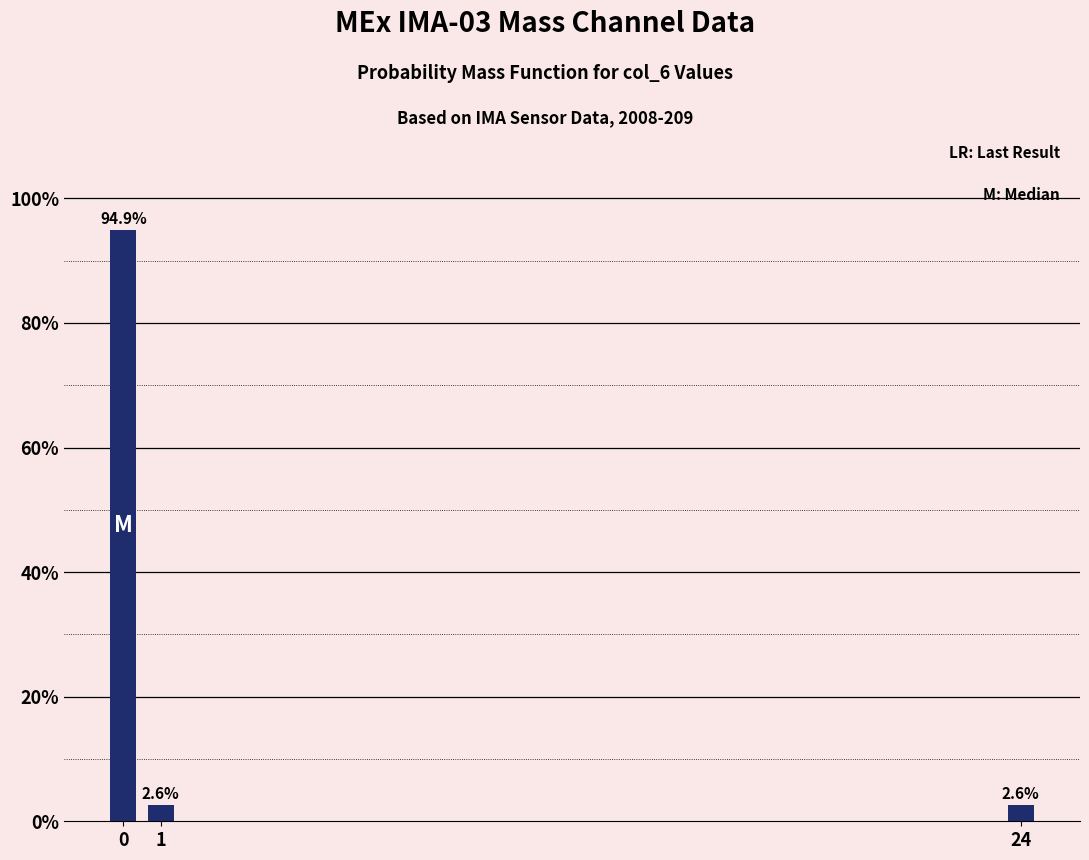

Reading left to right, transcribe all the data shown in this chart.

0=94.9	1=2.6	24=2.6